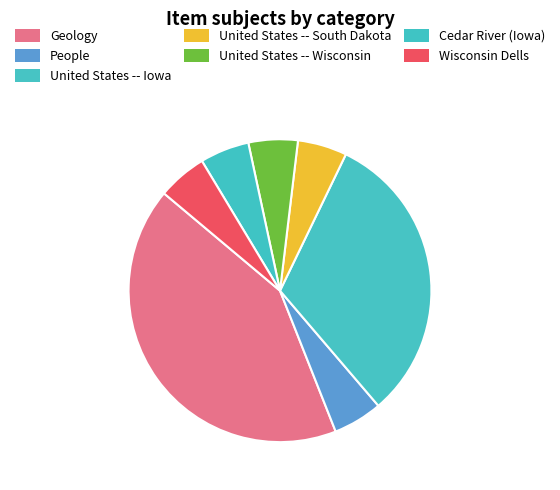

Between People and United States -- Wisconsin, which is larger?

People